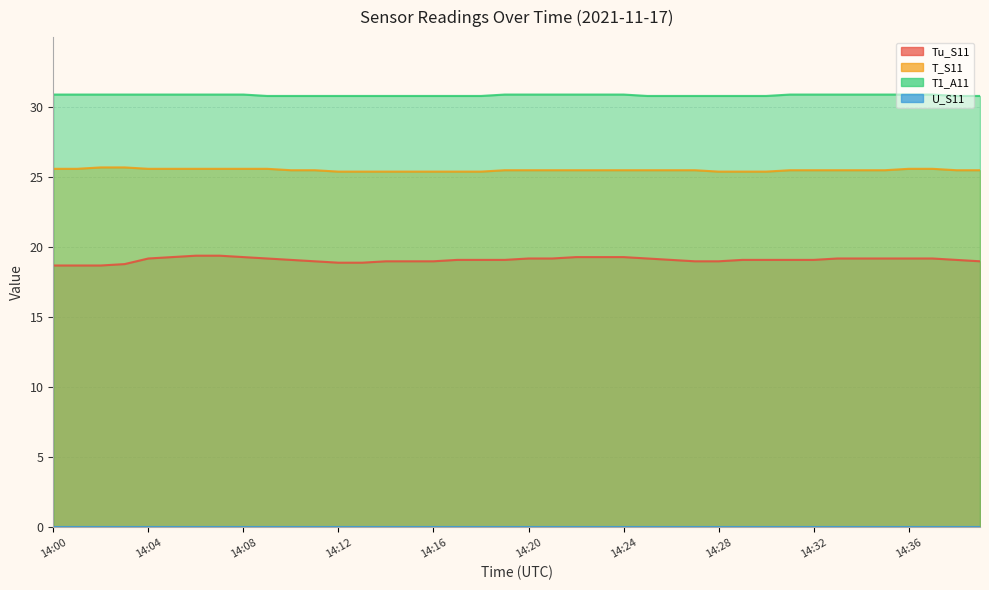

True or false: T_S11 has a value of 39.0 at 14:14.

False